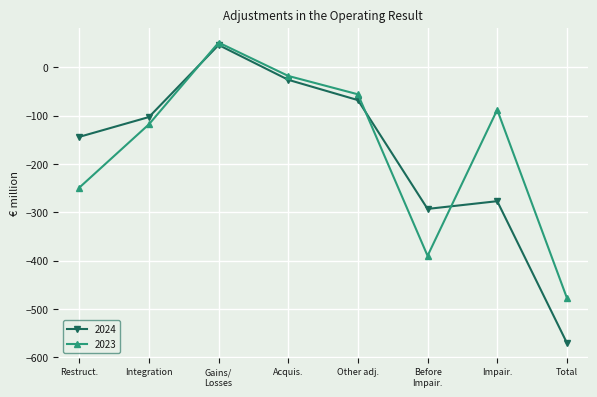

Reading left to right, what are all the values shown in this chart?

2024: -144	-103	46	-26	-68	-293	-277	-570
2023: -249	-118	51	-18	-56	-390	-88	-477